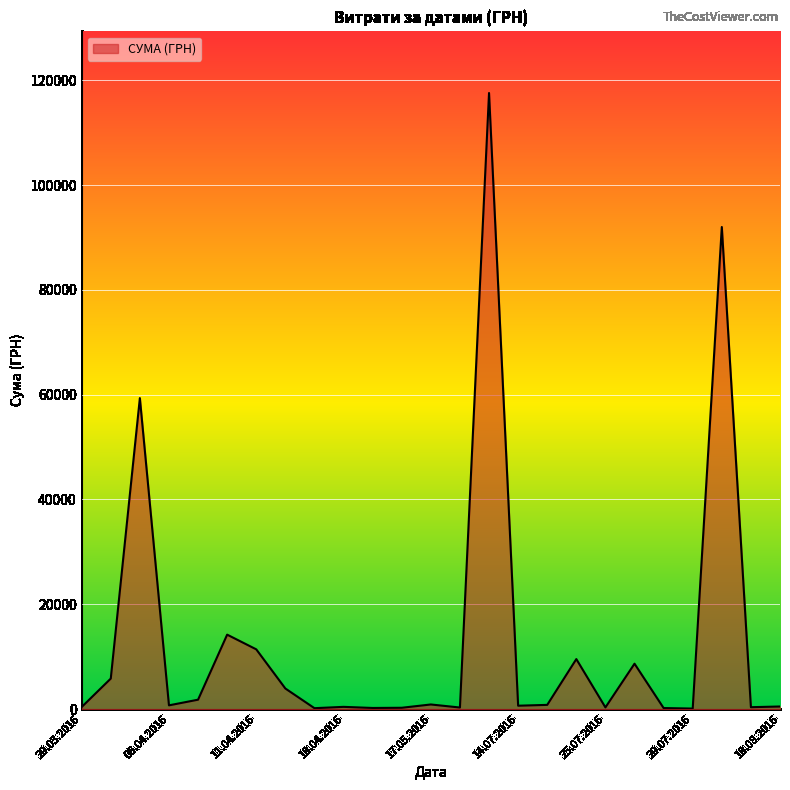

What is the difference between the maximum and minimum values?

117471.0